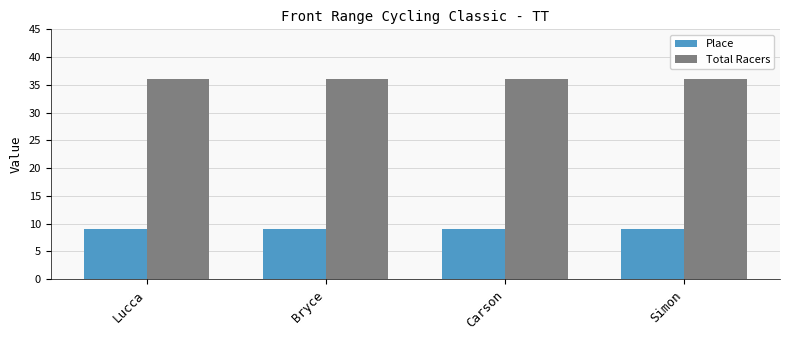

How many bars are there in total?

8